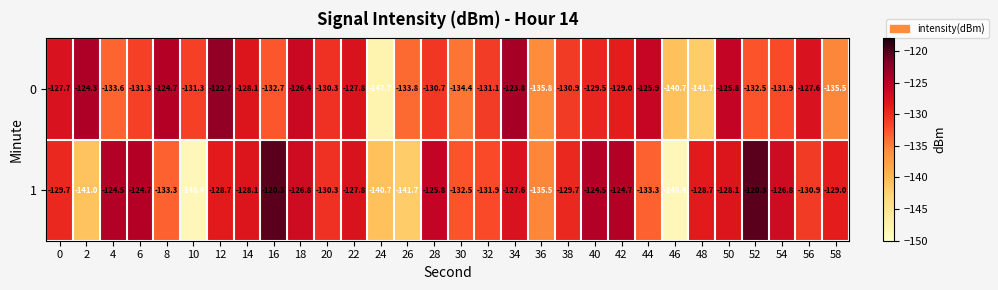

The value of 0 at 44 is -125.9. True or false?

True